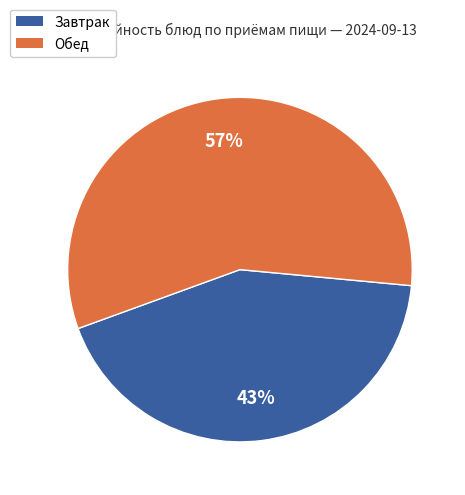

To the nearest percent, what is the difference between the largest and smallest slice percentages?

14%